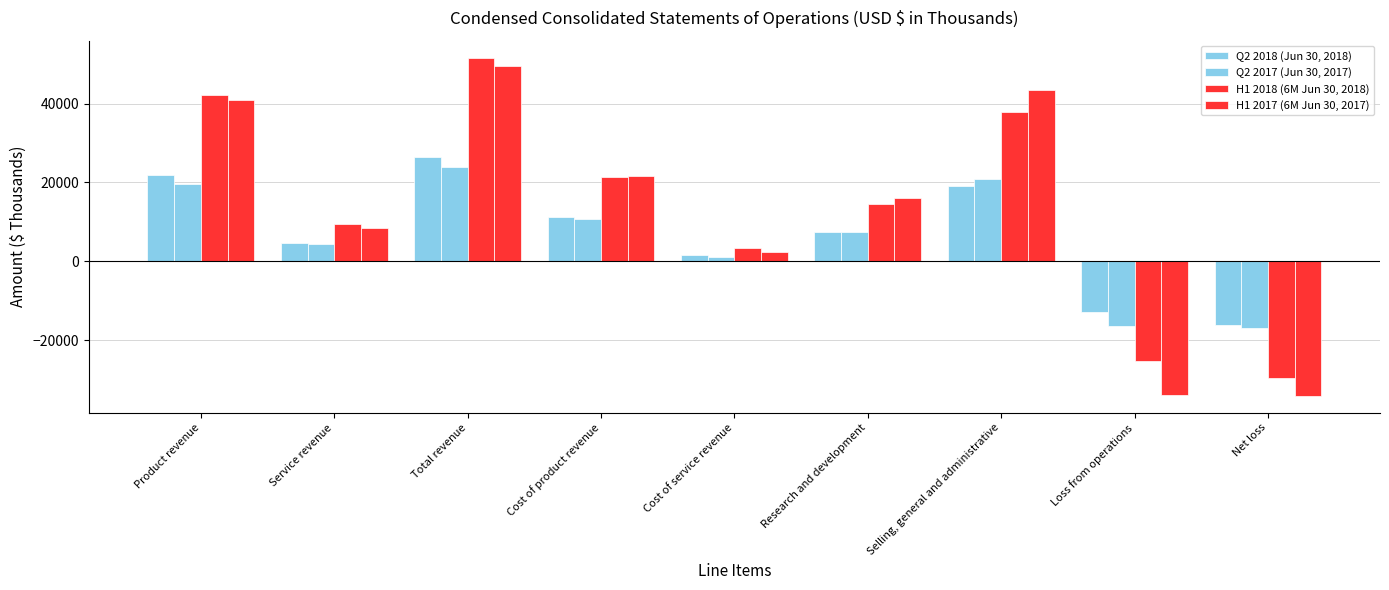

Reading left to right, transcribe all the data shown in this chart.

Q2 2018 (Jun 30, 2018): Product revenue=21777	Service revenue=4651	Total revenue=26428	Cost of product revenue=11160	Cost of service revenue=1680	Research and development=7386	Selling, general and administrative=18987	Loss from operations=-12785	Net loss=-16241
Q2 2017 (Jun 30, 2017): Product revenue=19500	Service revenue=4319	Total revenue=23912	Cost of product revenue=10794	Cost of service revenue=1169	Research and development=7461	Selling, general and administrative=20975	Loss from operations=-16487	Net loss=-16933
H1 2018 (6M Jun 30, 2018): Product revenue=42254	Service revenue=9422	Total revenue=51676	Cost of product revenue=21382	Cost of service revenue=3278	Research and development=14642	Selling, general and administrative=37792	Loss from operations=-25418	Net loss=-29488
H1 2017 (6M Jun 30, 2017): Product revenue=40807	Service revenue=8486	Total revenue=49445	Cost of product revenue=21644	Cost of service revenue=2288	Research and development=15986	Selling, general and administrative=43551	Loss from operations=-34024	Net loss=-34134